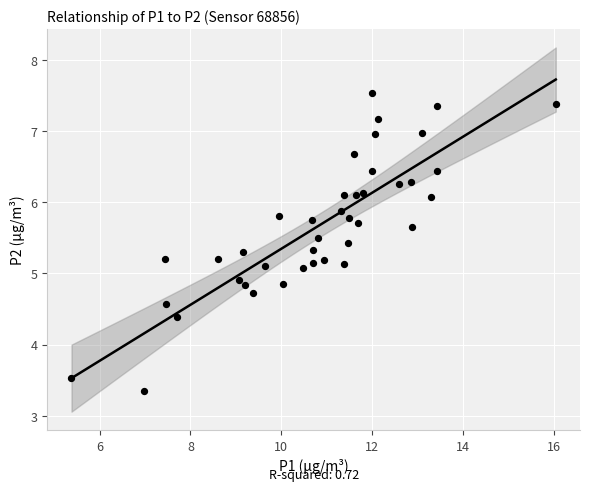

What is the range of Y values (max minus min)?

4.2